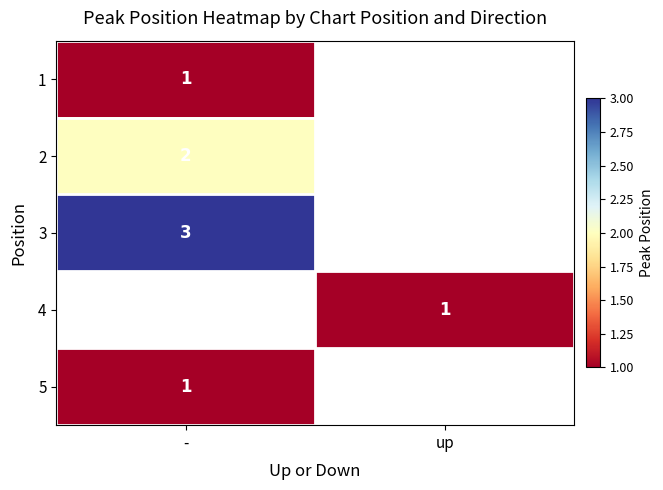

Is it true that 1 equals 1 at -?

True